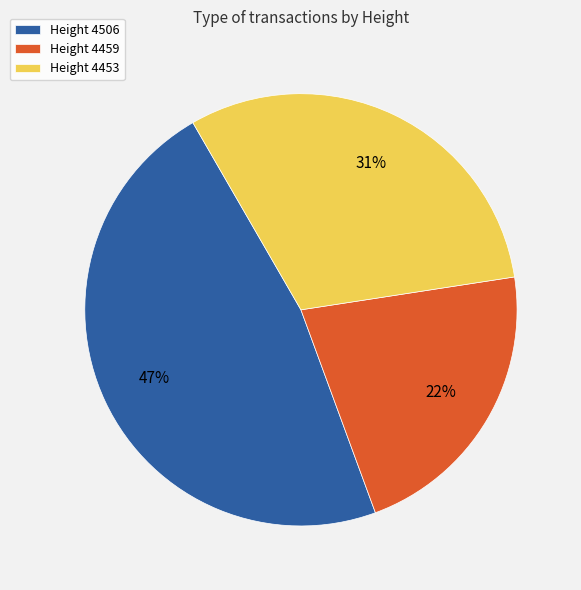

Which slice is the largest?

Height 4506